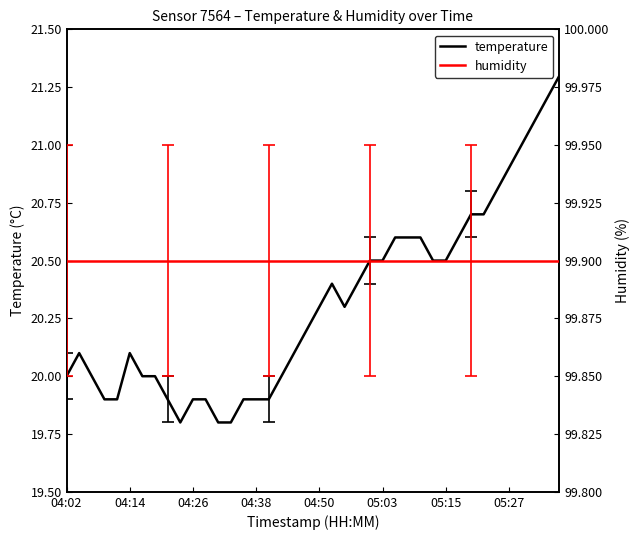

What is the label of the 40th point from the right?

04:02